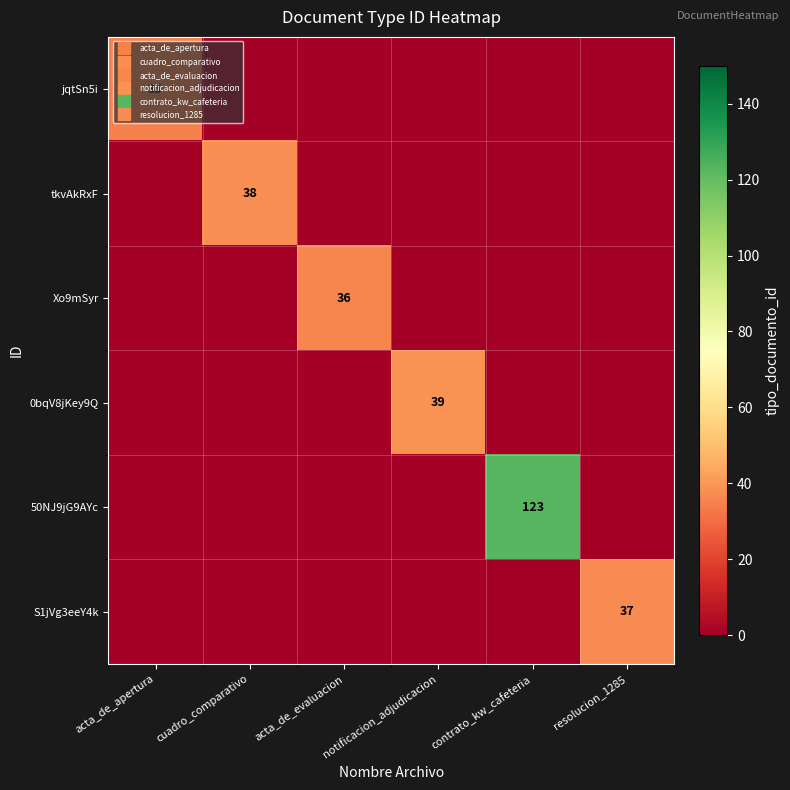

True or false: 0bqV8jKey9Q has a value of 18 at acta_de_apertura.

False